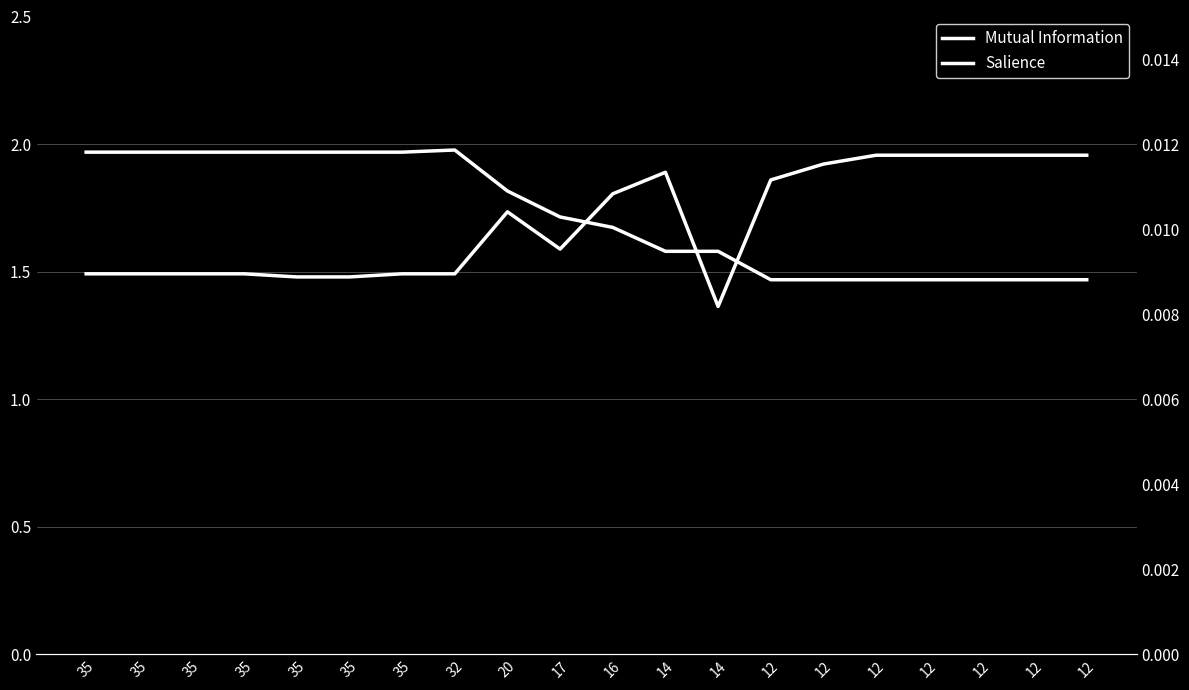

How many lines are shown in the chart?

2